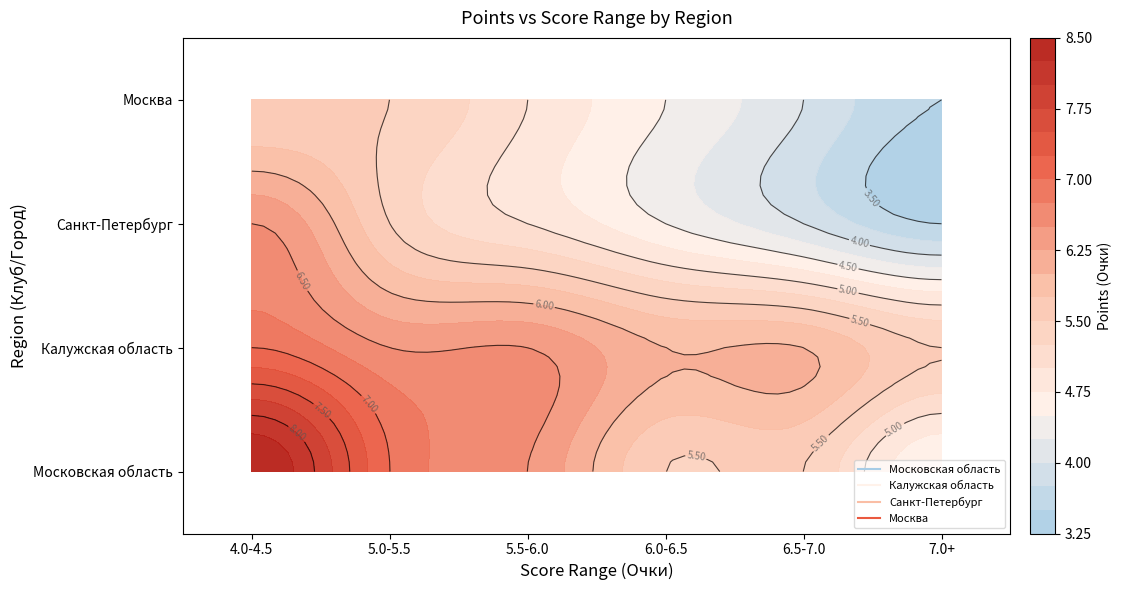

What is the maximum value for Калужская область?

7.0